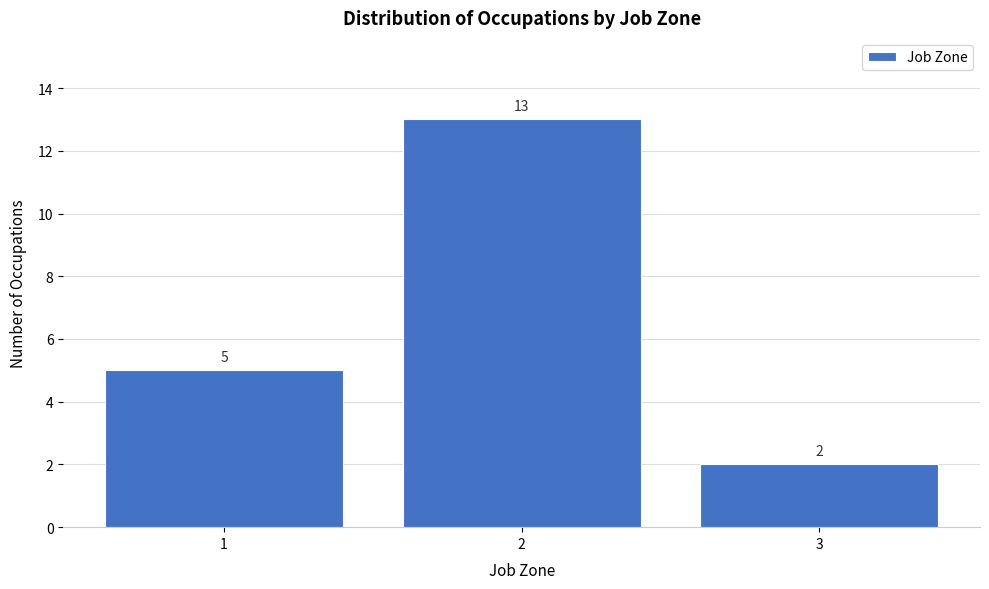

Reading left to right, list all the values displayed in this chart.

5	13	2